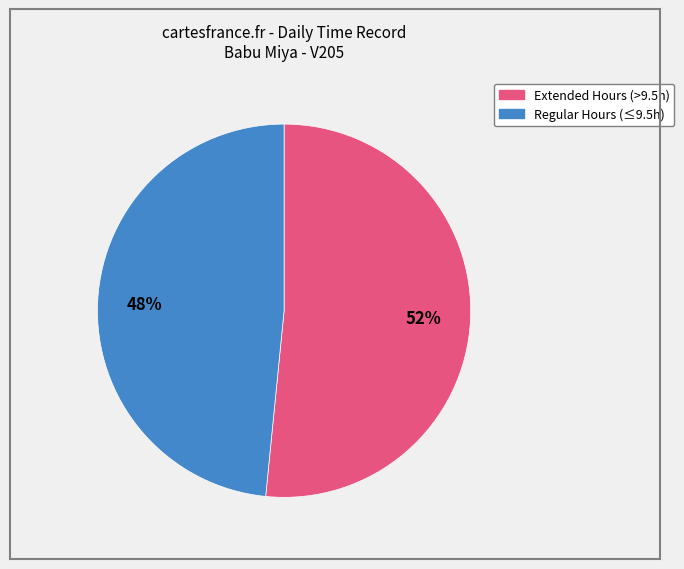

Is there a majority slice in this chart?

Yes